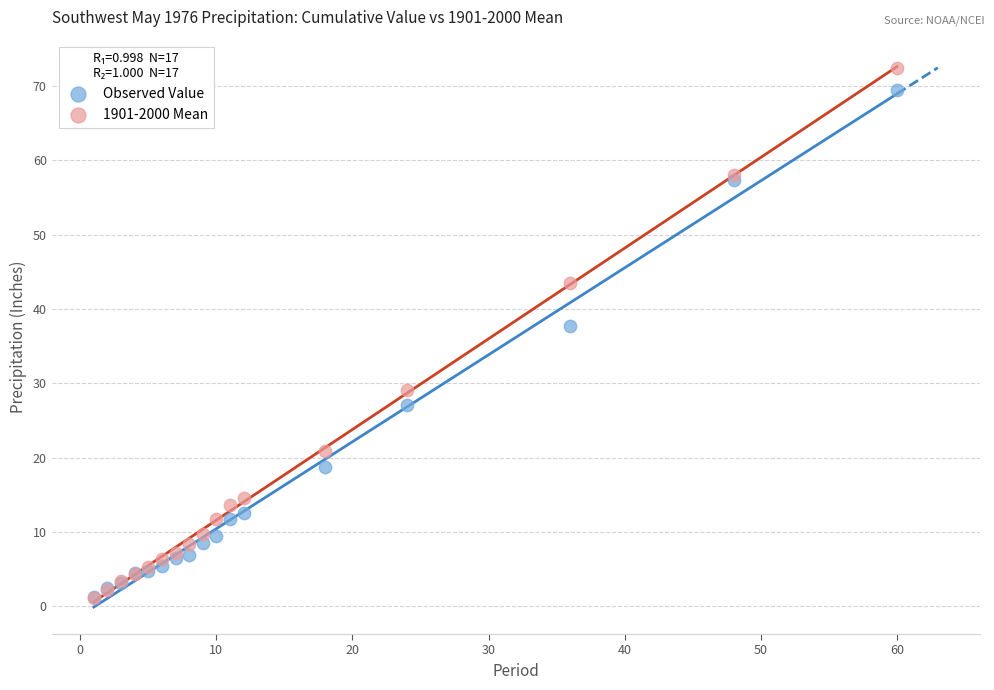

Across all series, what Y value is closest to 36?

37.7